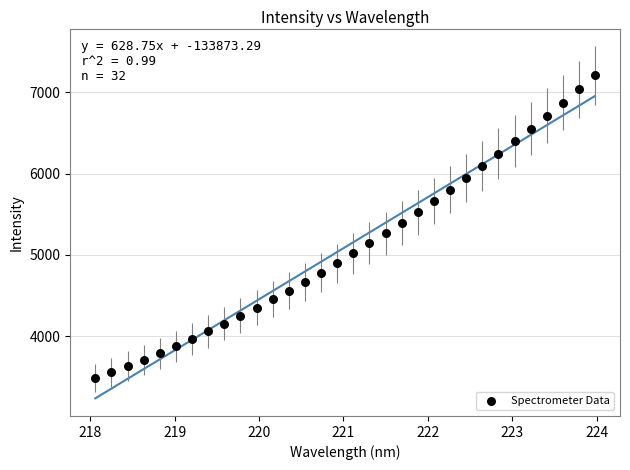

What is the range of X values (max minus min)?

5.9